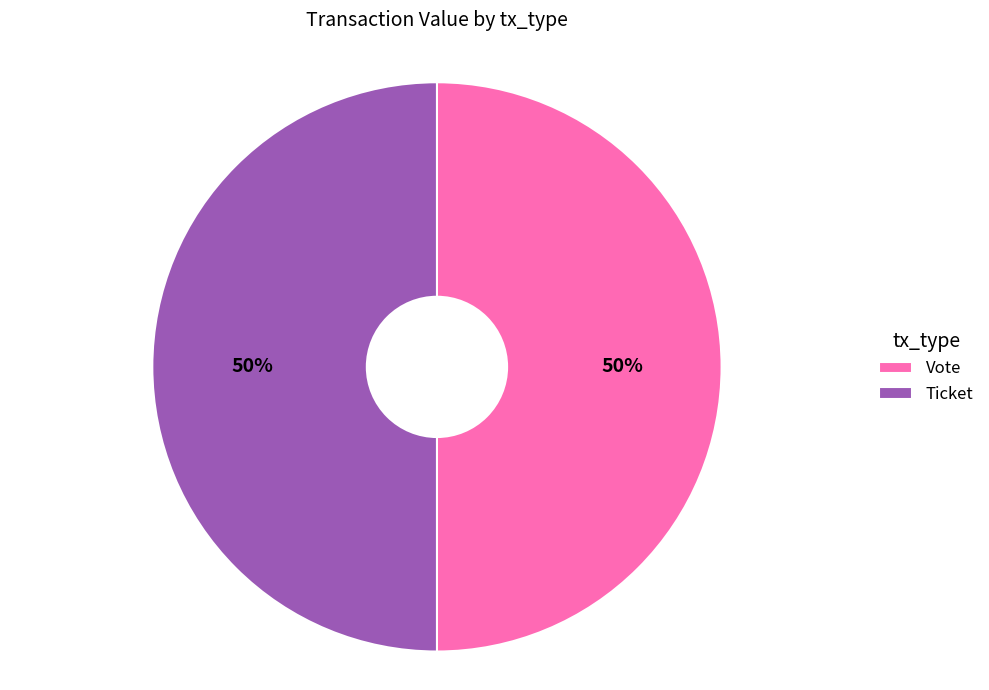

Do Vote and Ticket together represent more than half of the pie?

Yes